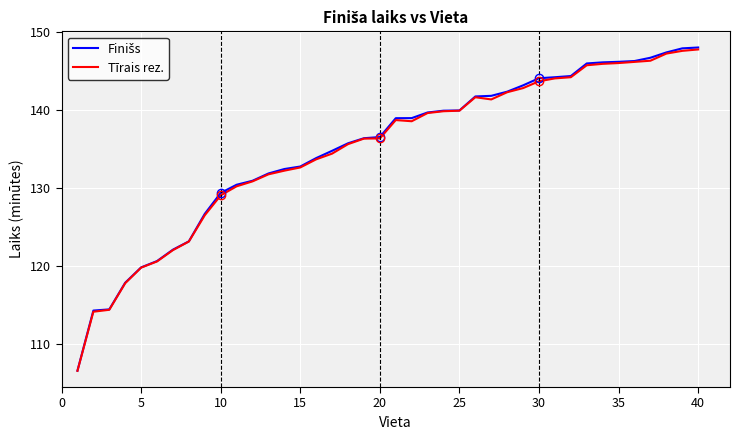

How many lines are shown in the chart?

2